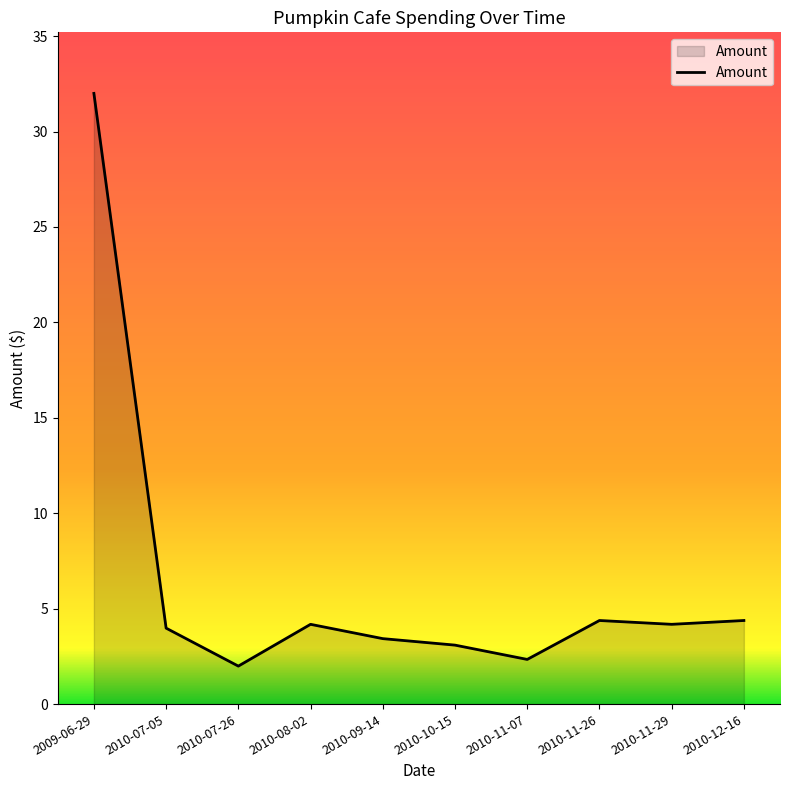

What is the greatest value displayed?

32.0